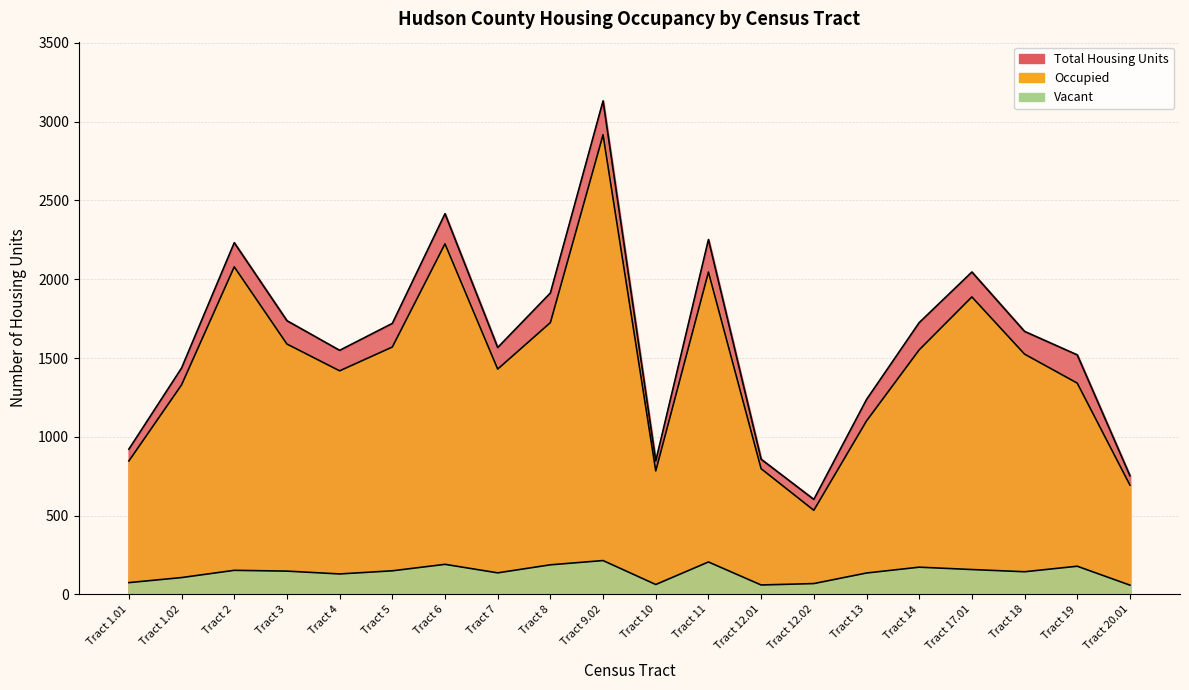

What is the difference between the maximum and minimum values in the Occupied series?

2383